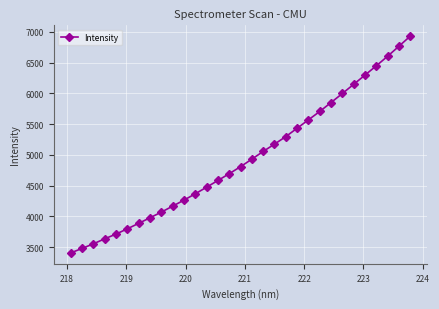

What is the value of the 7th point from the left?

3887.0